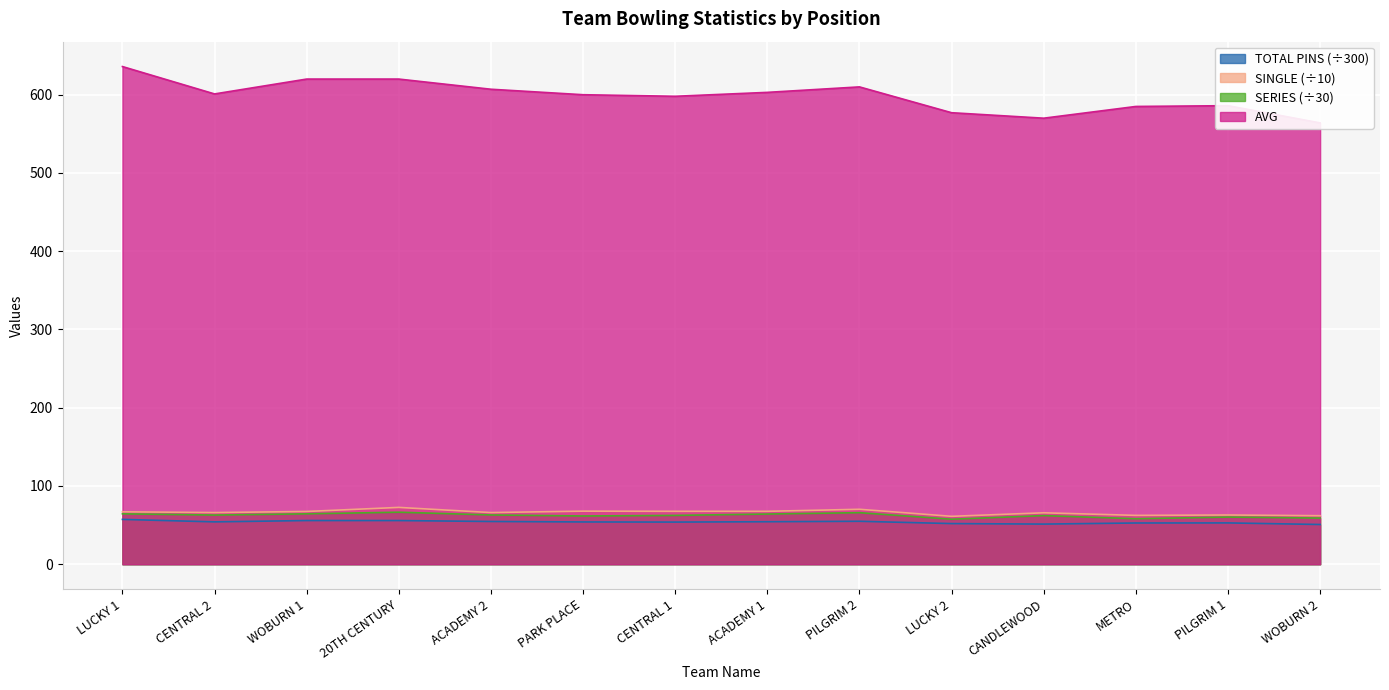

How many interior local peaks does the AVG series have?

2